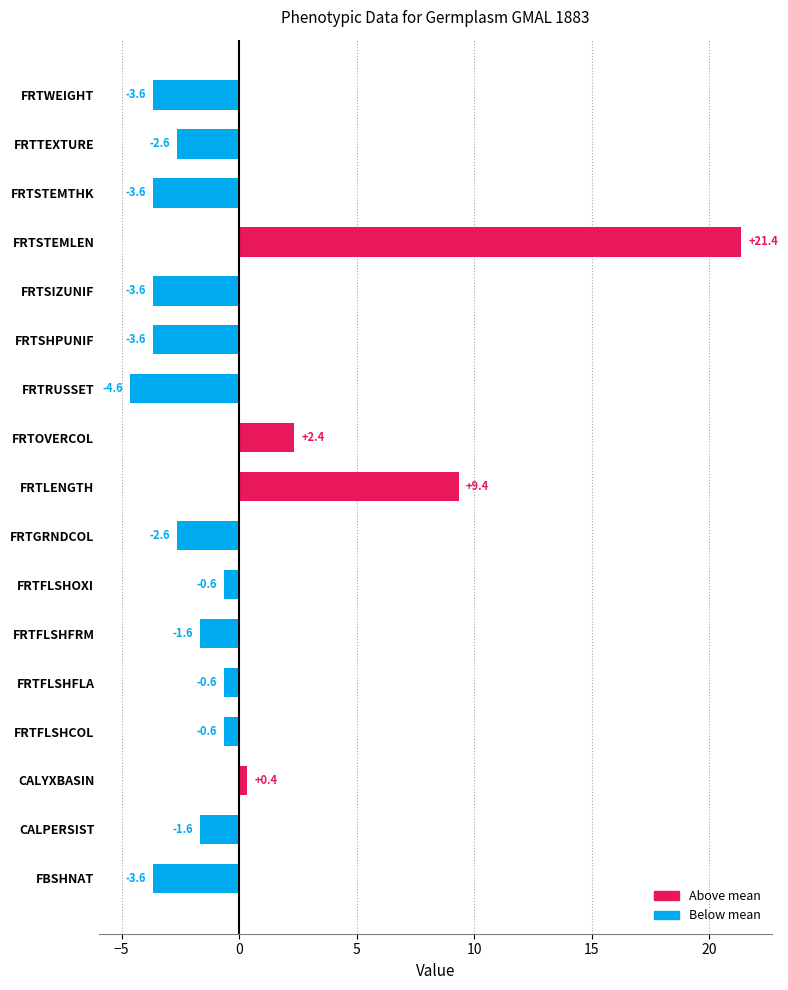

What is the greatest value displayed?

21.4